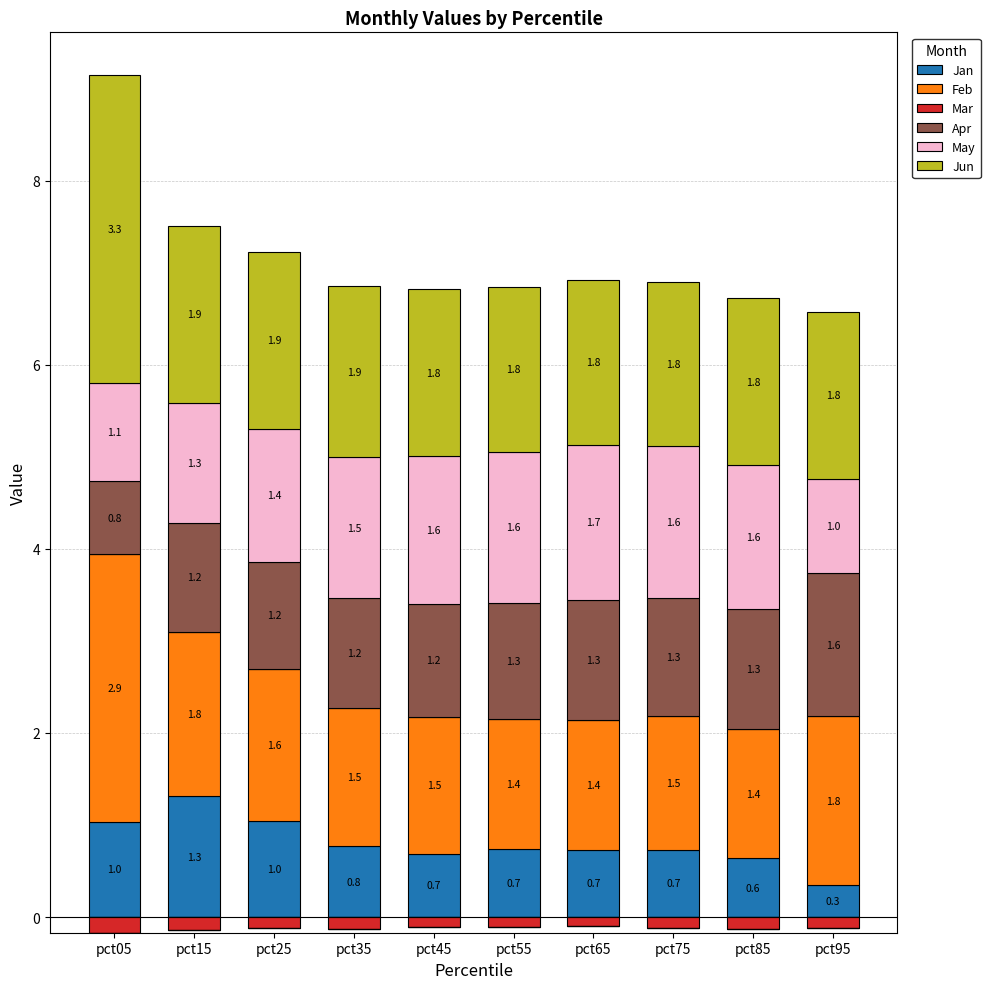

Which has a higher value, pct35 or pct15?

pct15